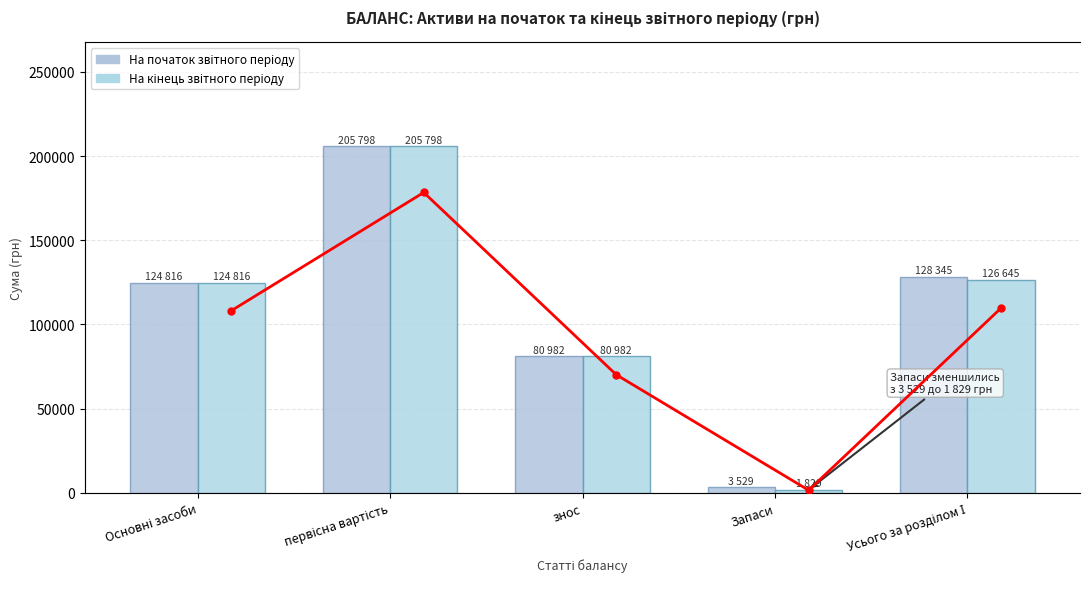

The value of На кінець звітного періоду at первісна вартість is 347881. True or false?

False